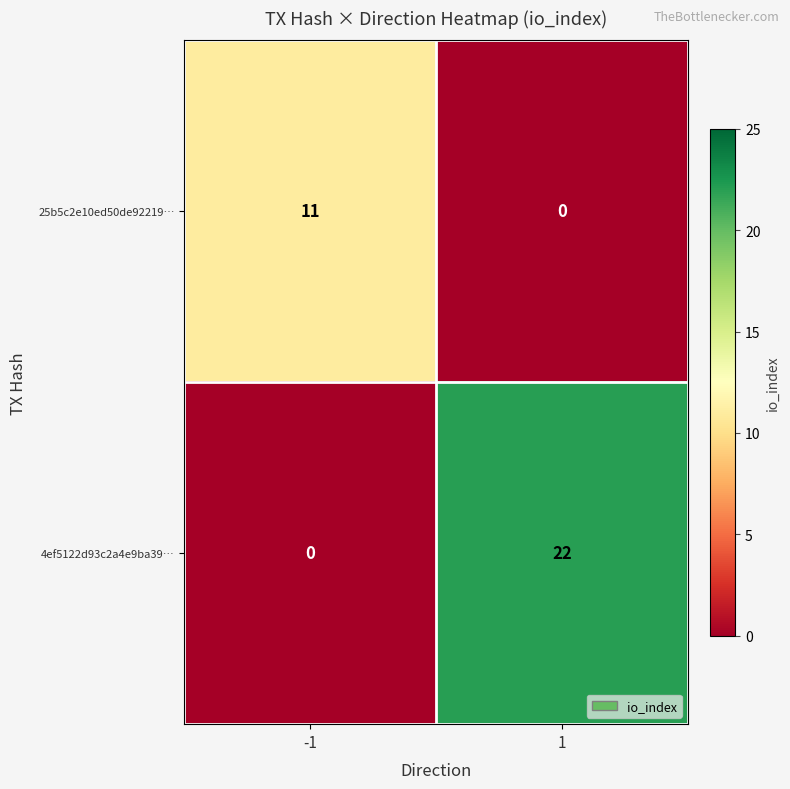

What is the maximum value shown in the chart?

22